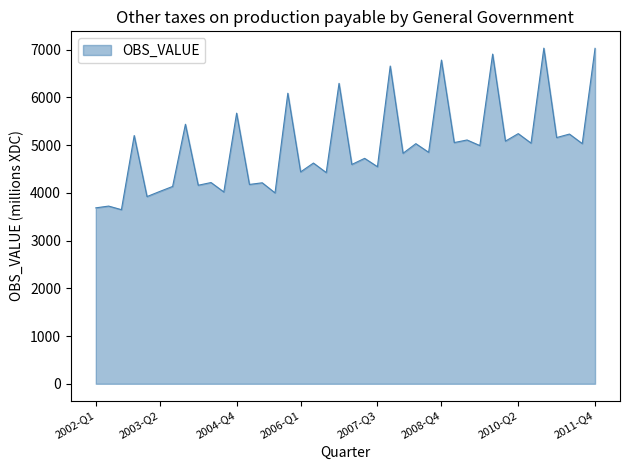

What is the minimum value shown in the chart?

3648.0